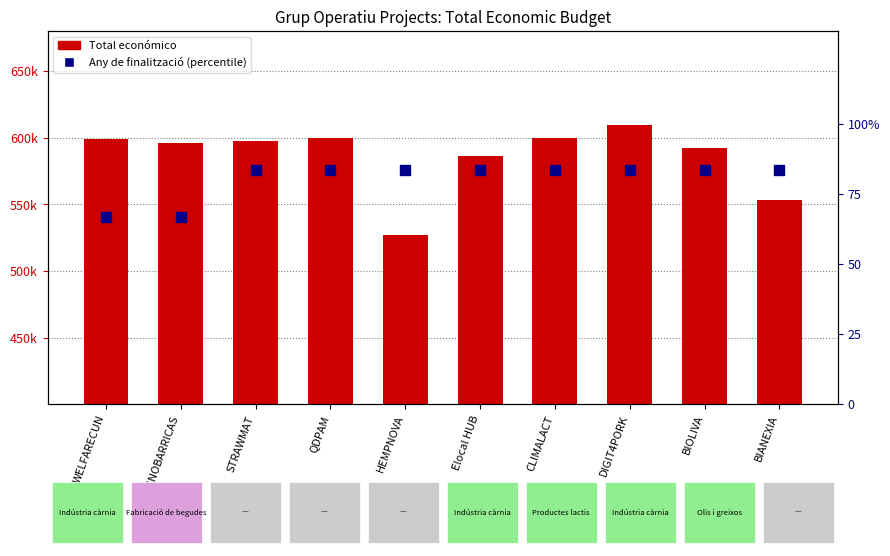

Which series has the largest total across all categories?

Total económico